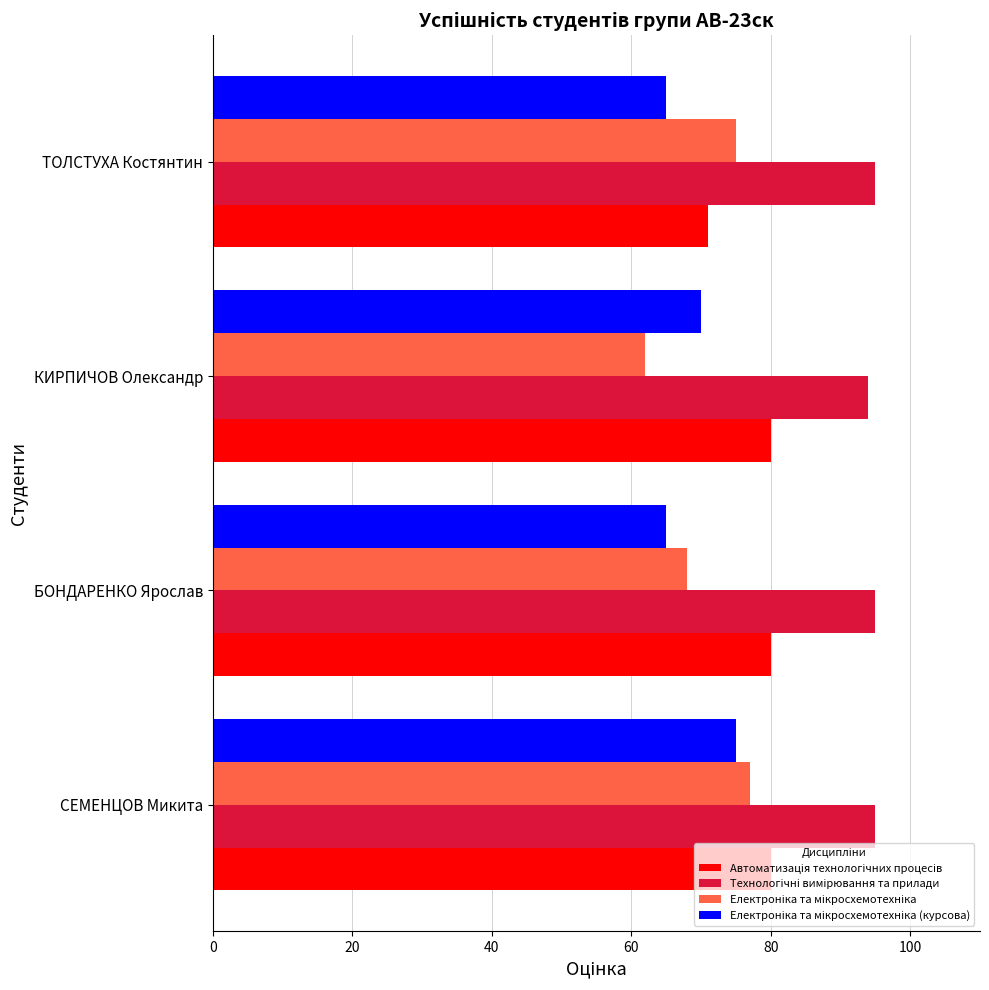

What is the minimum value shown in the chart?

62